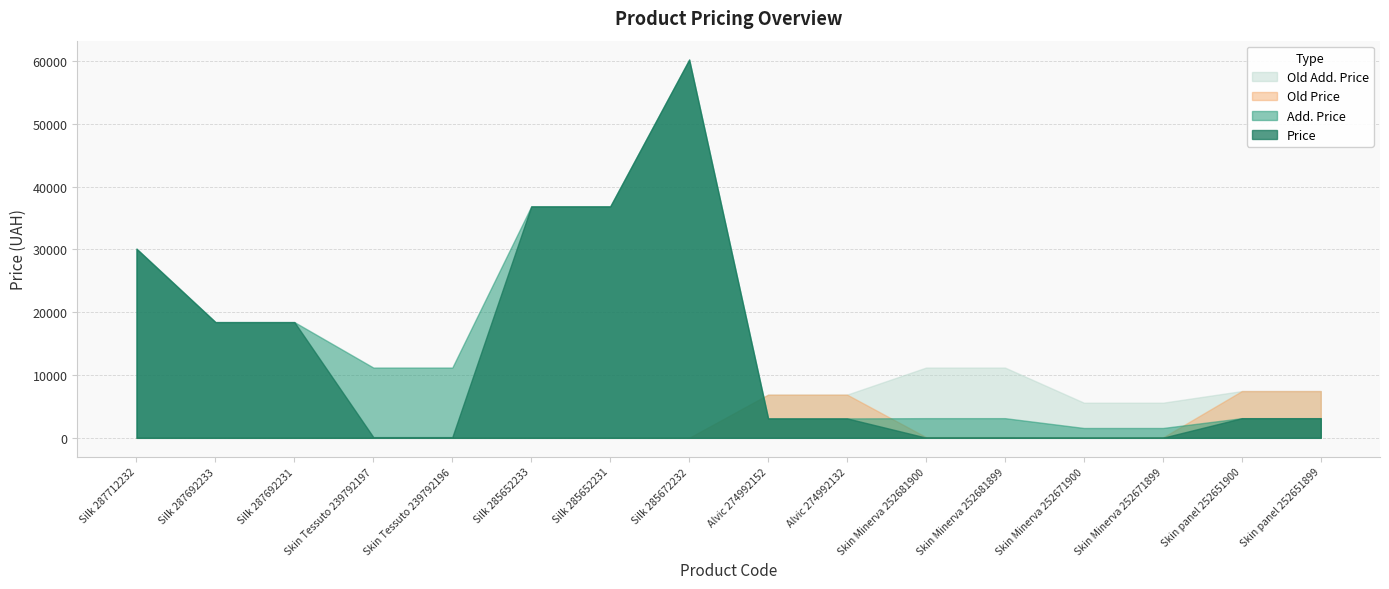

Rank the series by their maximum value, from lowest to highest.

Old Price, Old Add. Price, Price, Add. Price